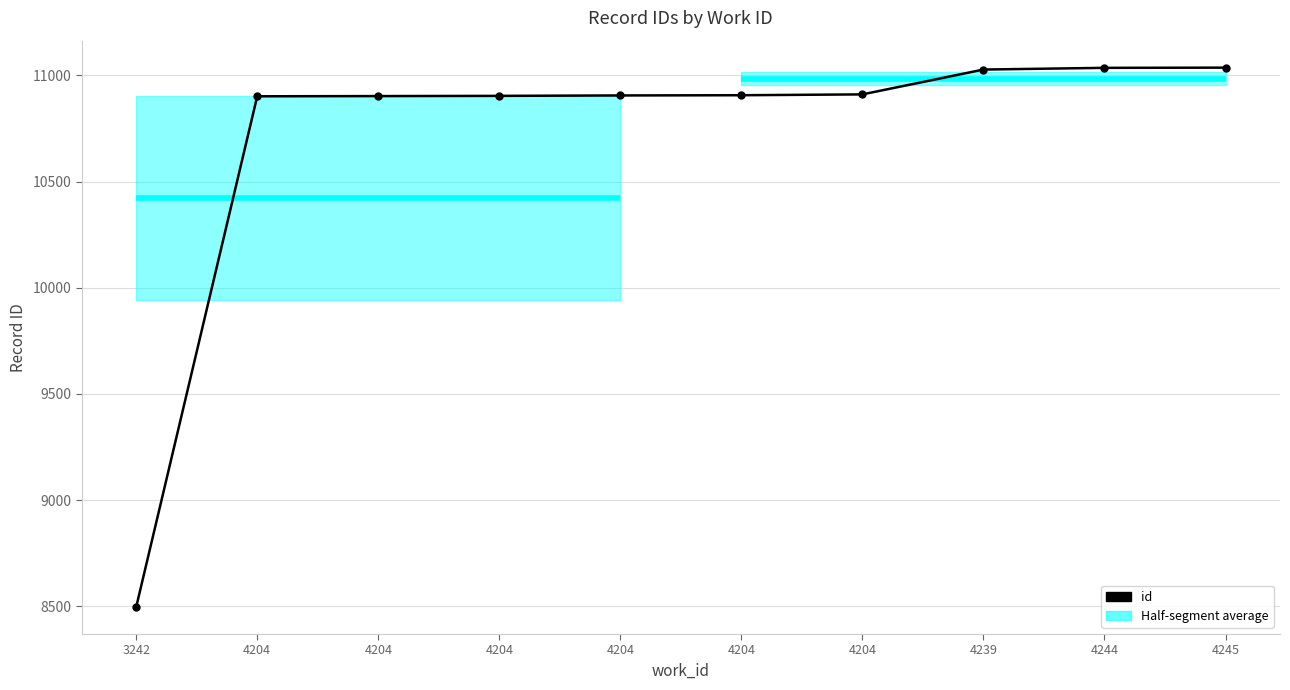

What is the ratio of the value at 4204 to the value at 3242?

1.3